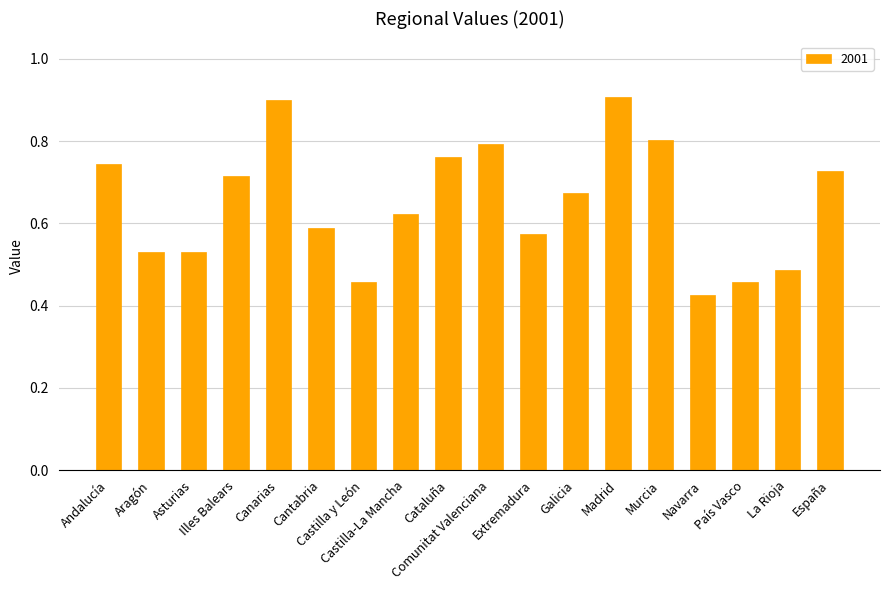

What is the sum of all values?

11.7